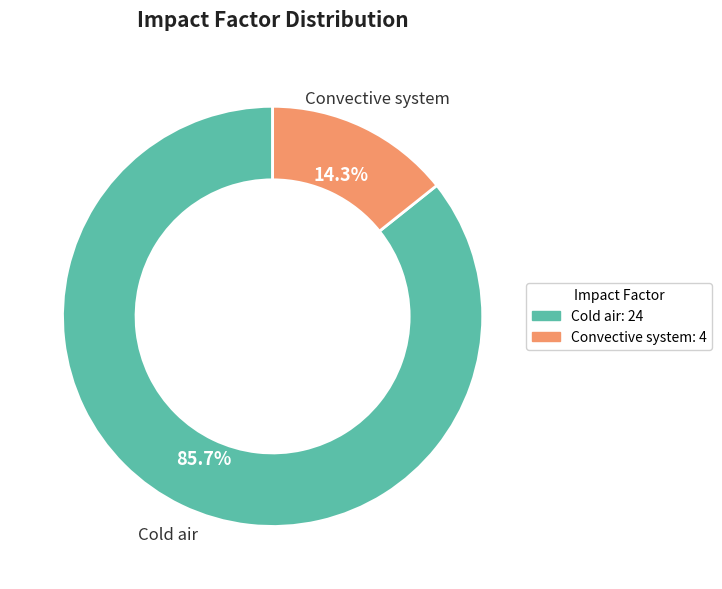

Which slice is the smallest?

Convective system